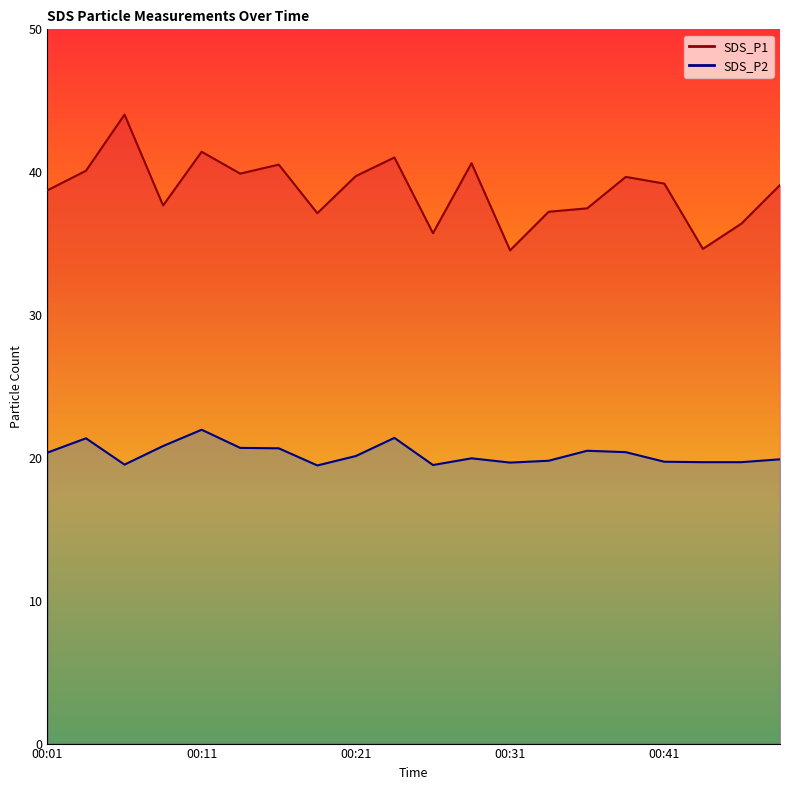

At which category is the sum across all series the highest?

00:06